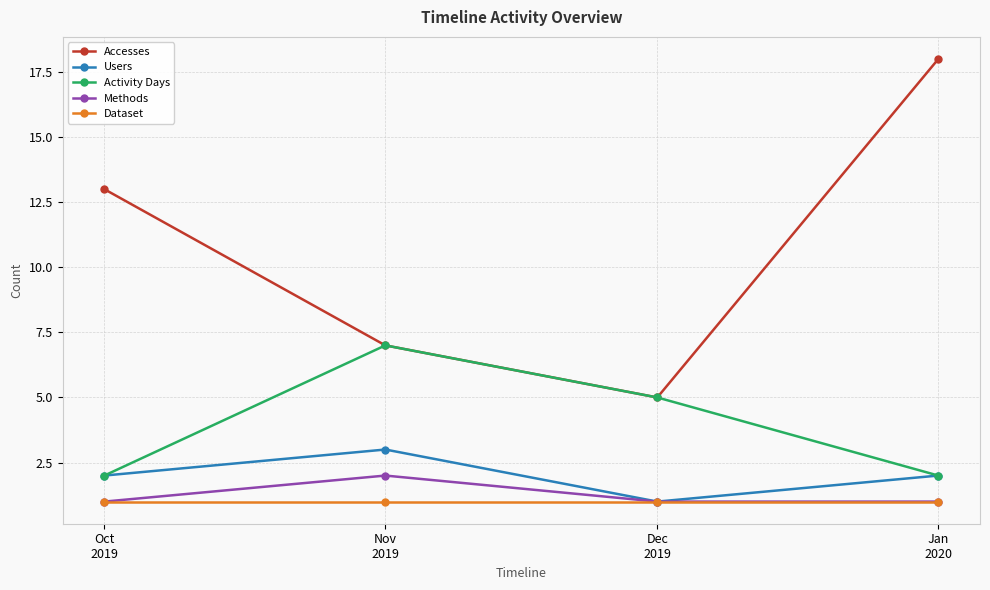

True or false: Dataset has more than 2 points higher than both neighbors.

False